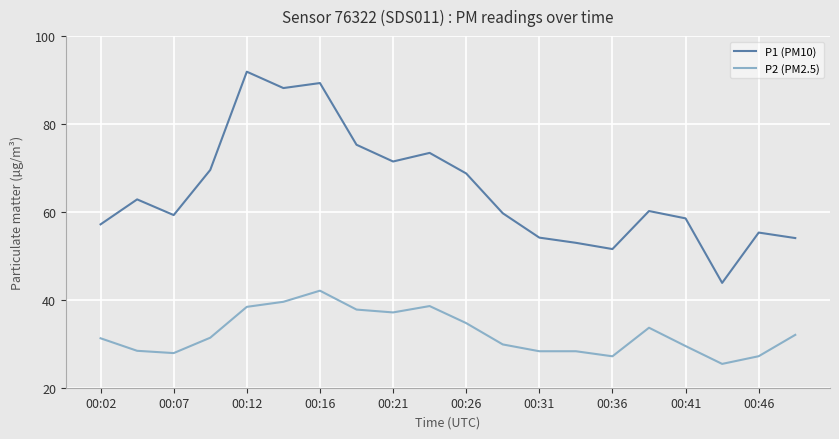

True or false: P1 (PM10) and P2 (PM2.5) cross at least once.

False